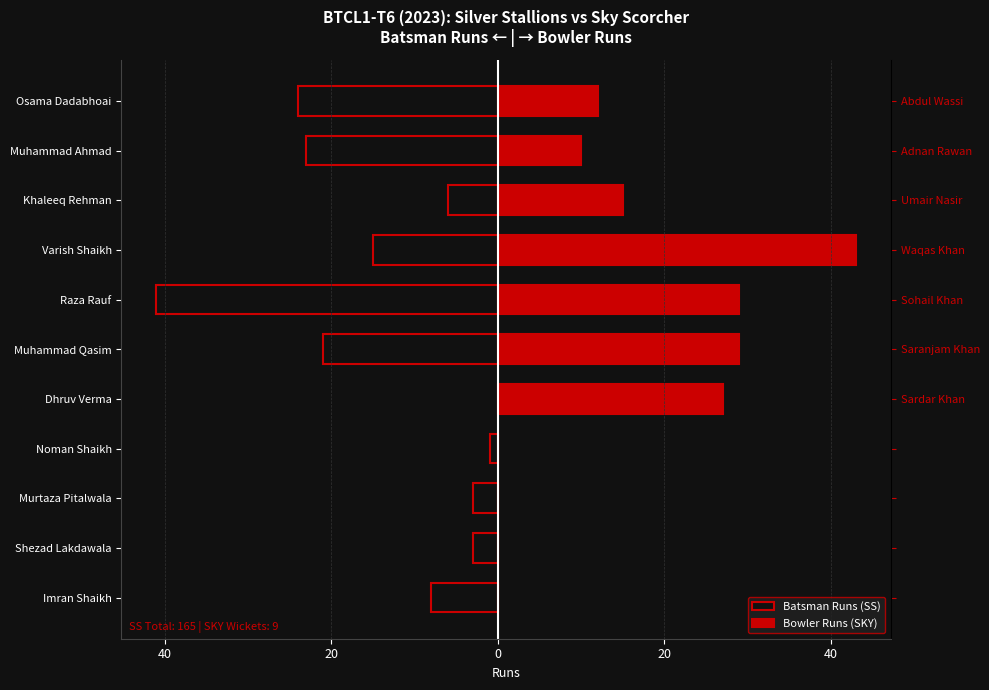

Is it true that Bowler Runs (SKY) equals 12 at 40?

False